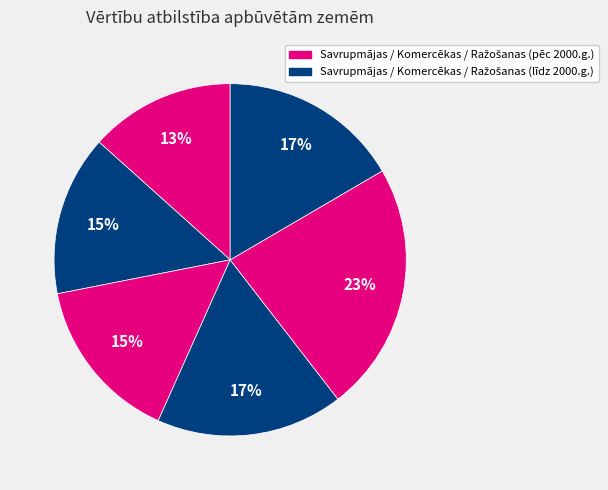

How many segments does this pie chart have?

6